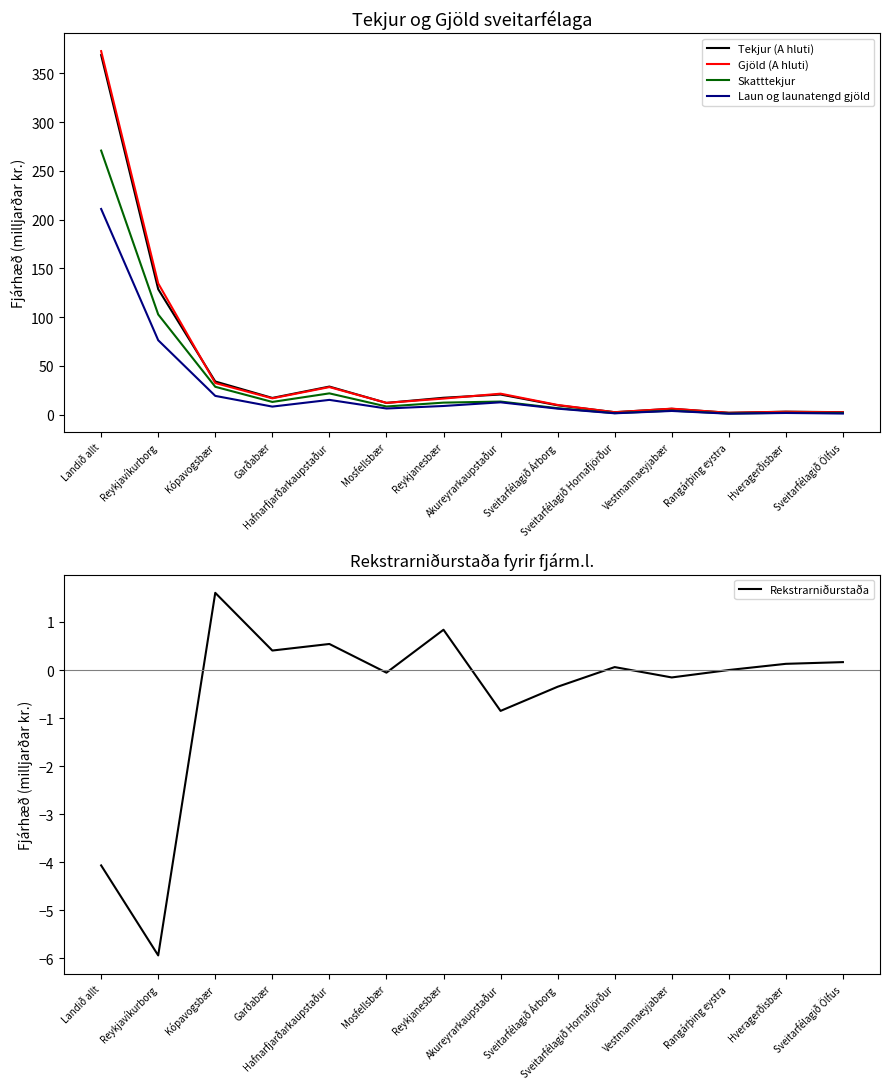

What is the label of the 7th point from the left?

Reykjanesbær